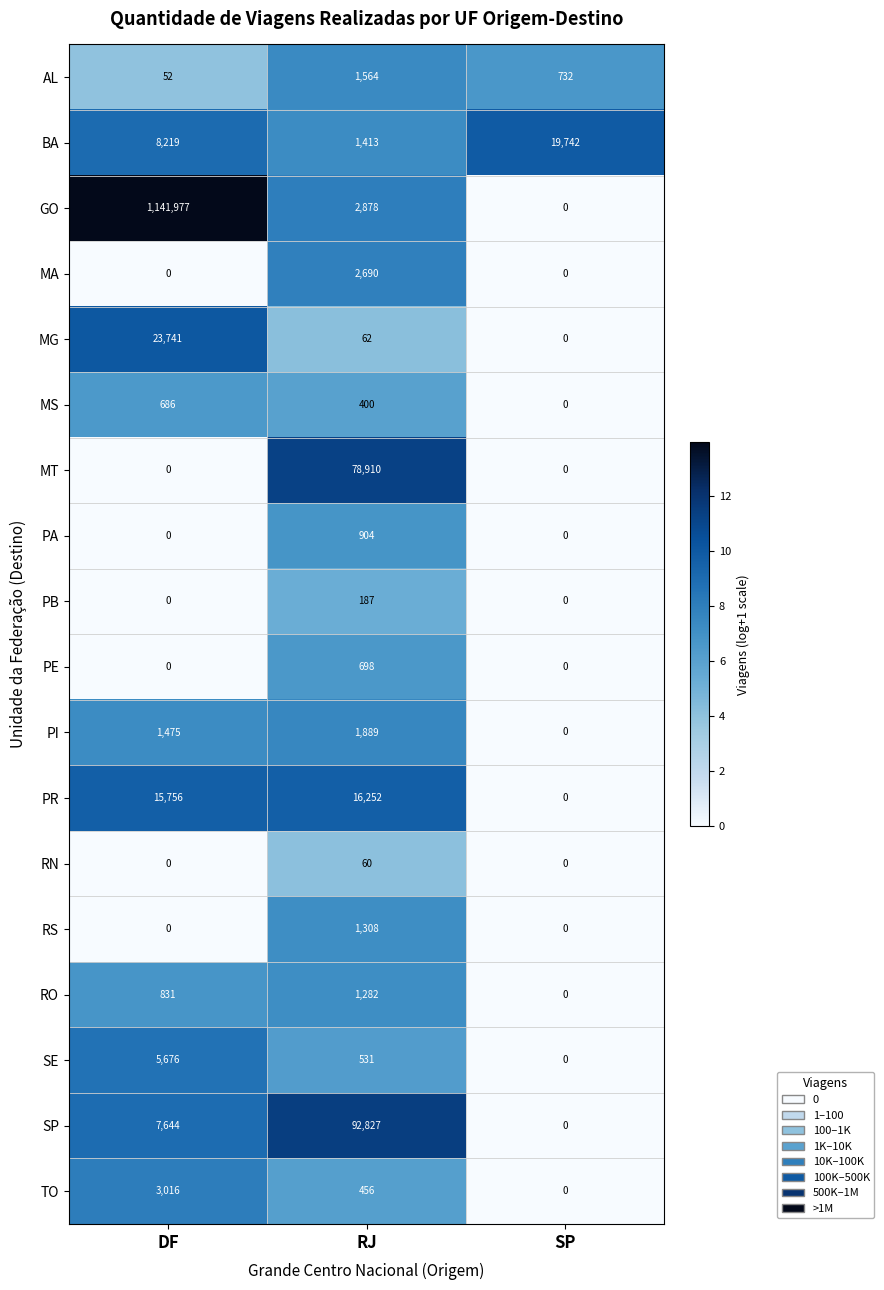

At which category does the chart reach its peak across all series?

DF